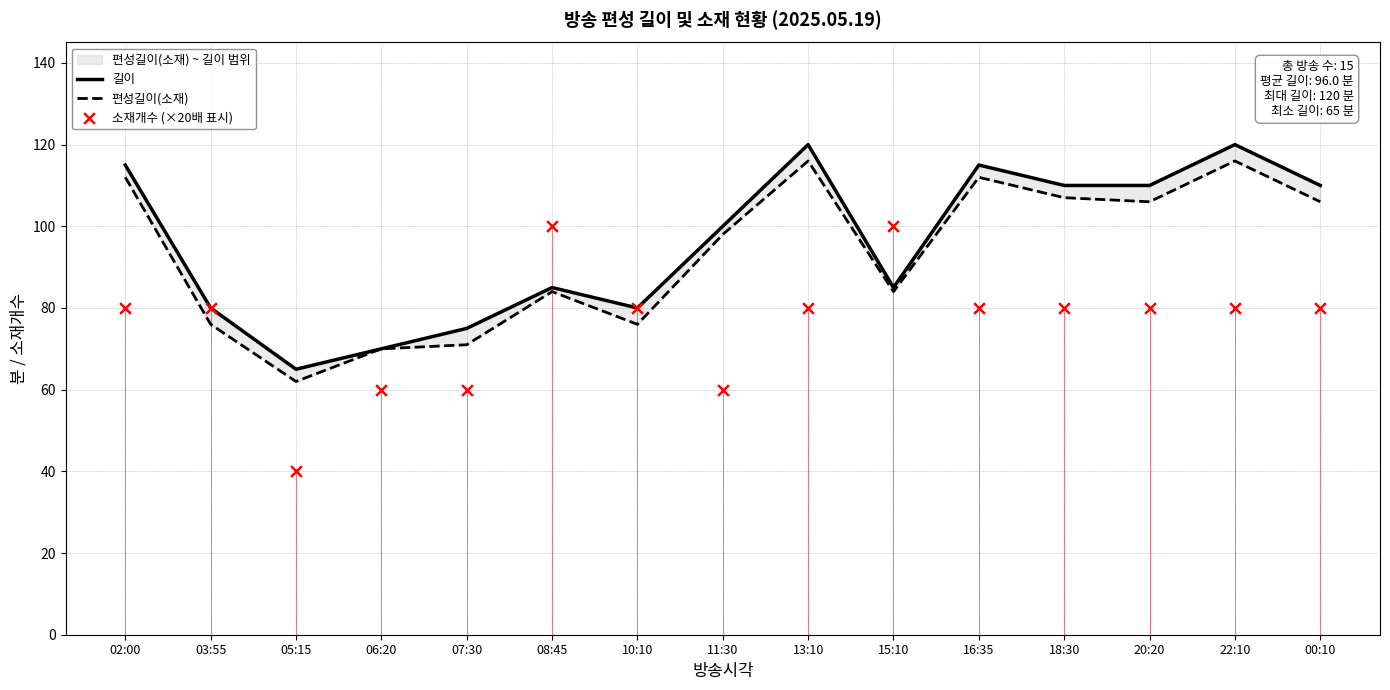

At how many categories does at least one series exceed 110?

4